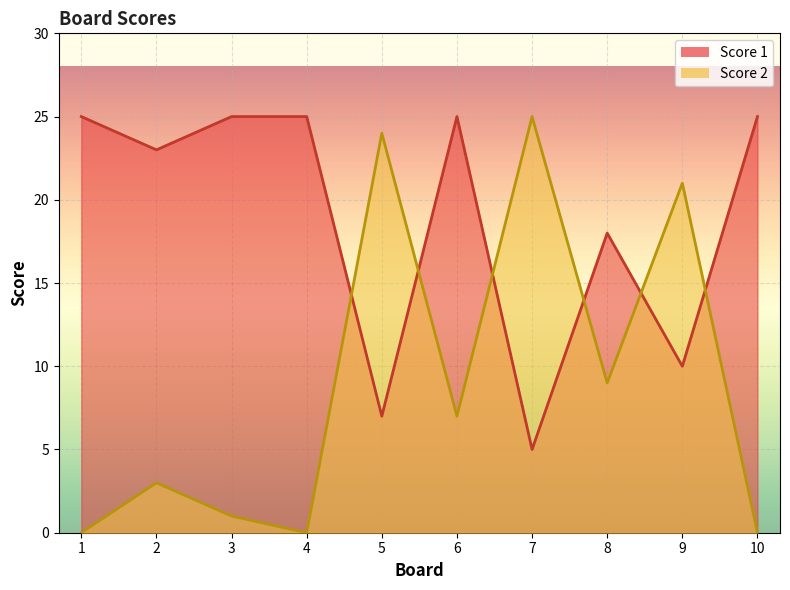

How many interior local valleys does the Score 2 series have?

3